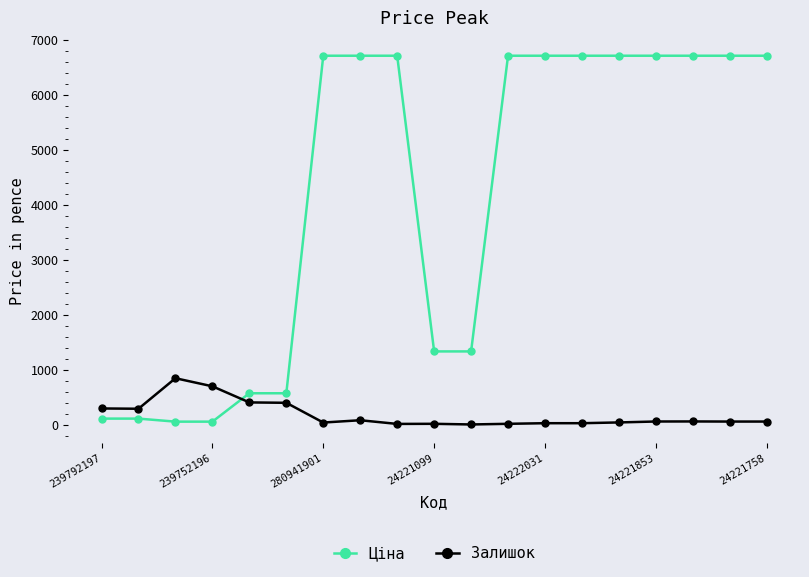

What is the difference between the second highest and minimum values in the Ціна series?

6654.9